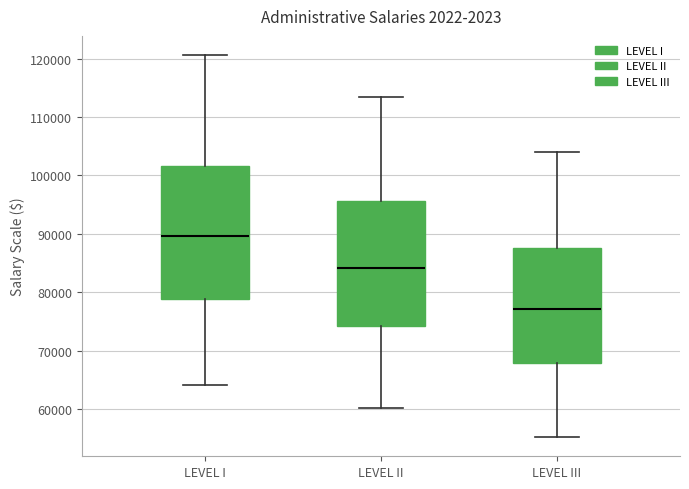

Which box has the highest median line?

LEVEL I